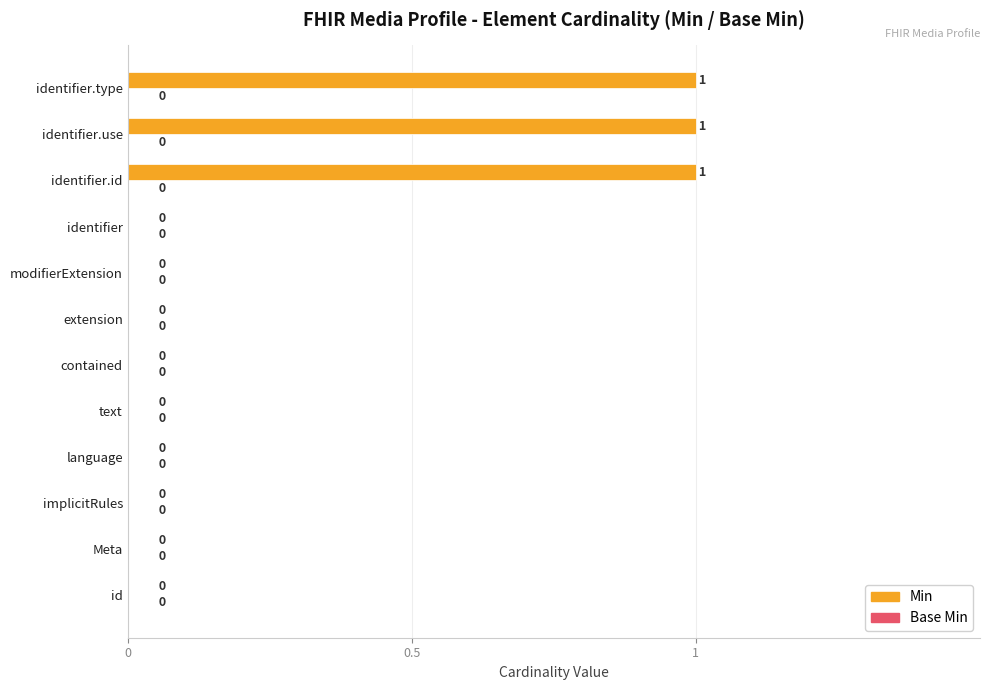

Reading bottom to top, what are all the values shown in this chart?

id=0	Meta=0	implicitRules=0	language=0	text=0	contained=0	extension=0	modifierExtension=0	identifier=0	identifier.id=1	identifier.use=1	identifier.type=1